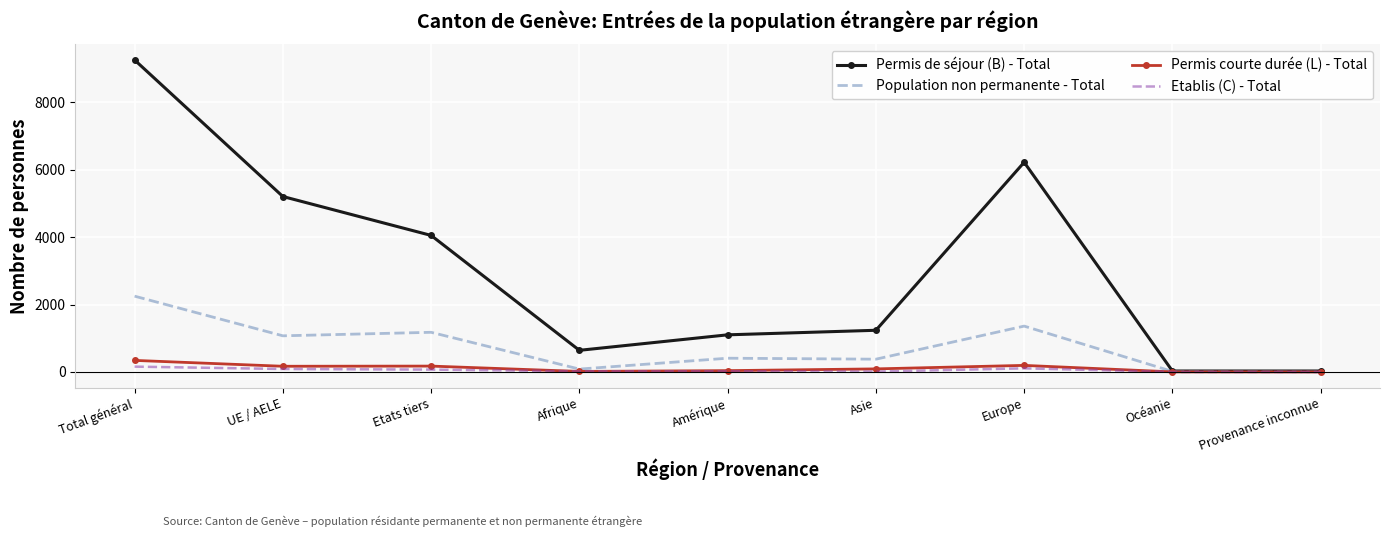

True or false: Population non permanente - Total has a value of 1361 at Europe.

True